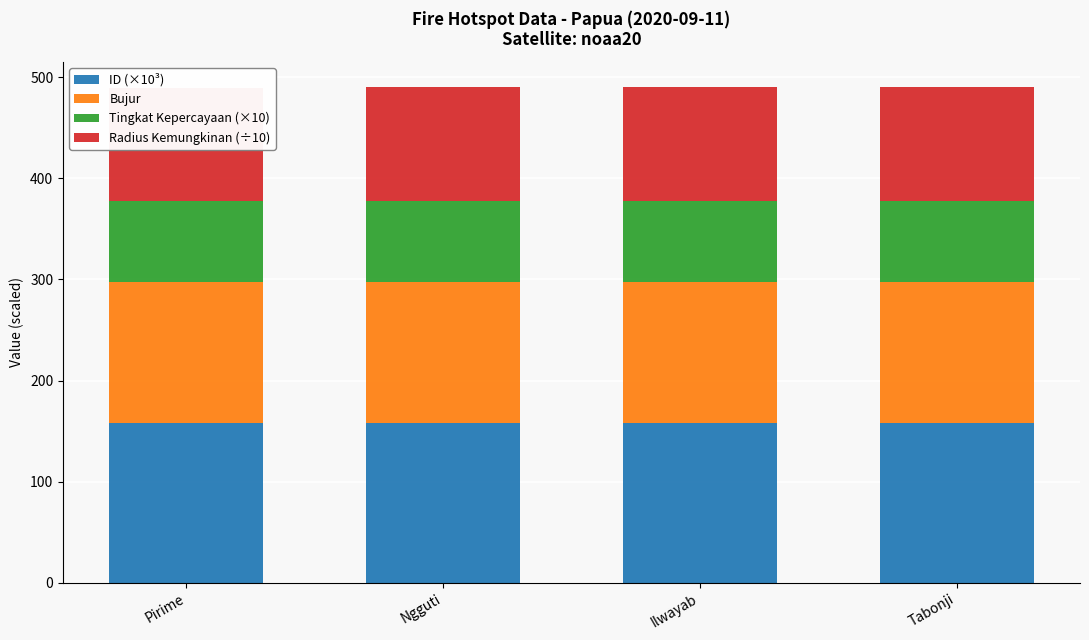

At which label does Radius Kemungkinan (÷10) reach its peak?

Pirime